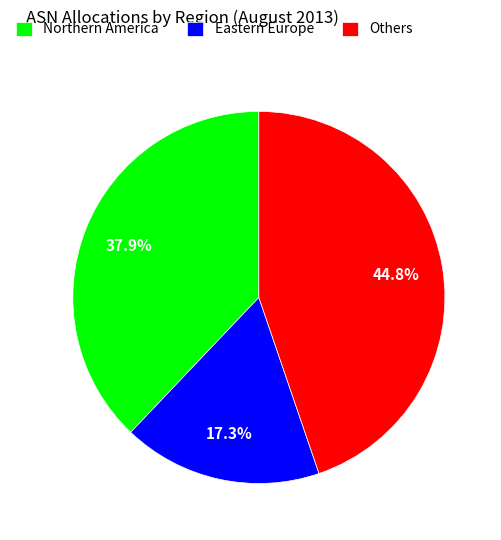

Count the number of slices in the pie.

3